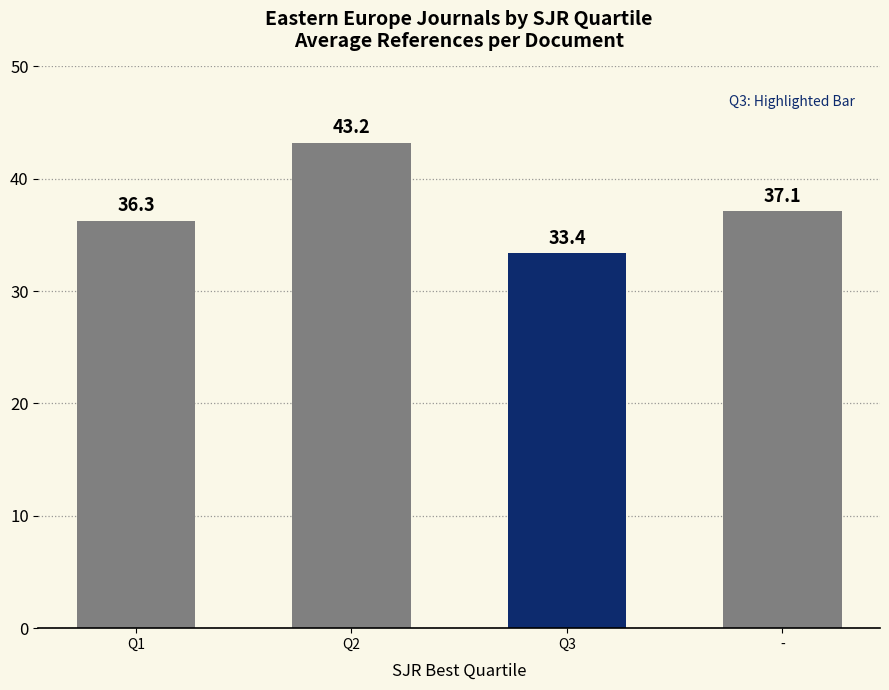

What is the sum of all values?

150.0